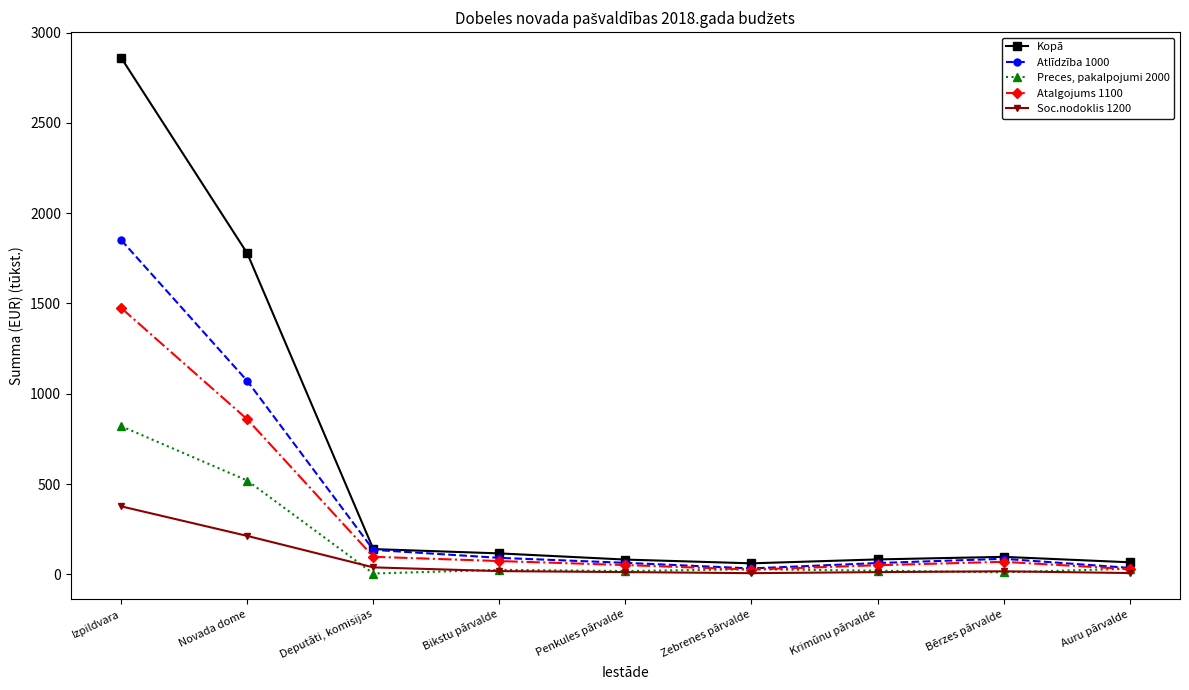

List the labels in order of Preces, pakalpojumi 2000 value, largest first.

Izpildvara, Novada dome, Auru pārvalde, Zebrenes pārvalde, Bikstu pārvalde, Krimūnu pārvalde, Penkules pārvalde, Bērzes pārvalde, Deputāti, komisijas